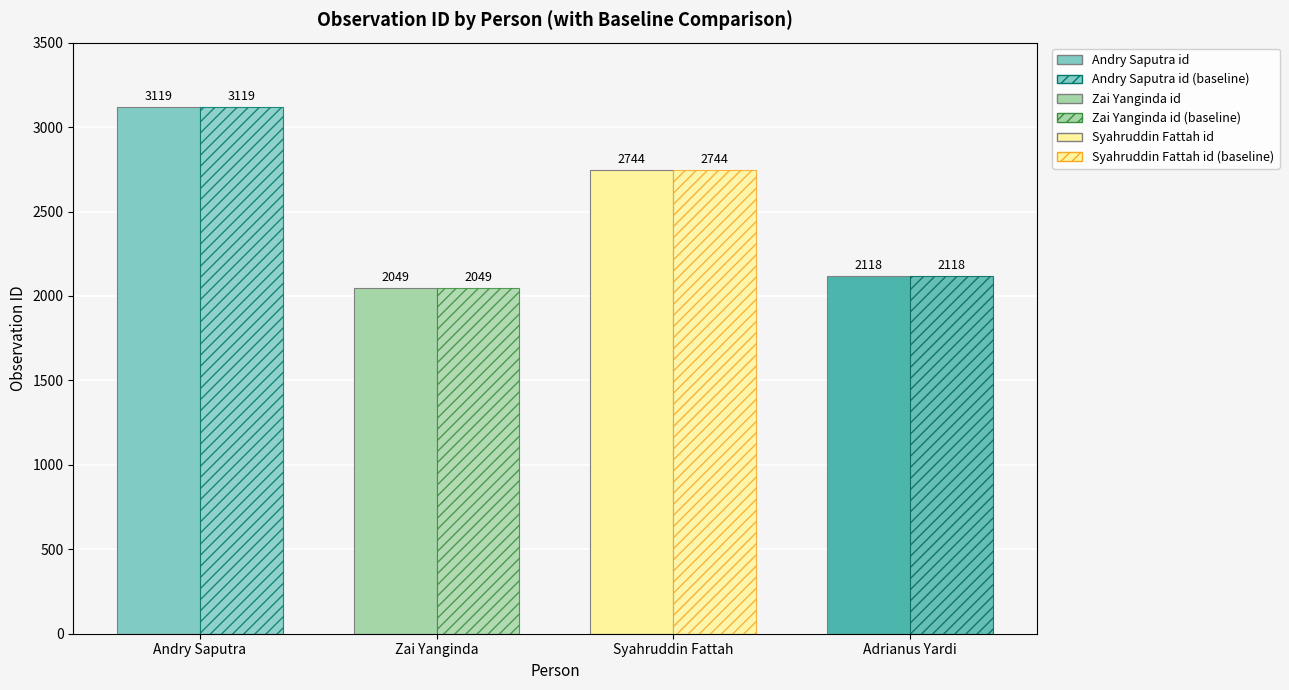

The id (baseline) series shows 1056 at Andry Saputra. True or false?

False